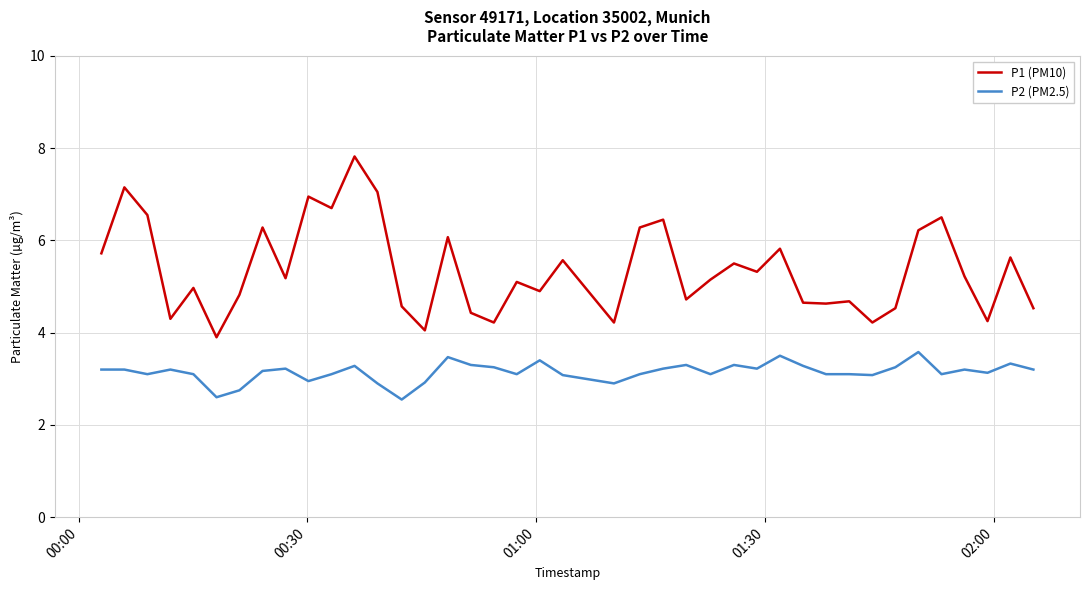

True or false: P2 (PM2.5) and P1 (PM10) cross at least once.

False